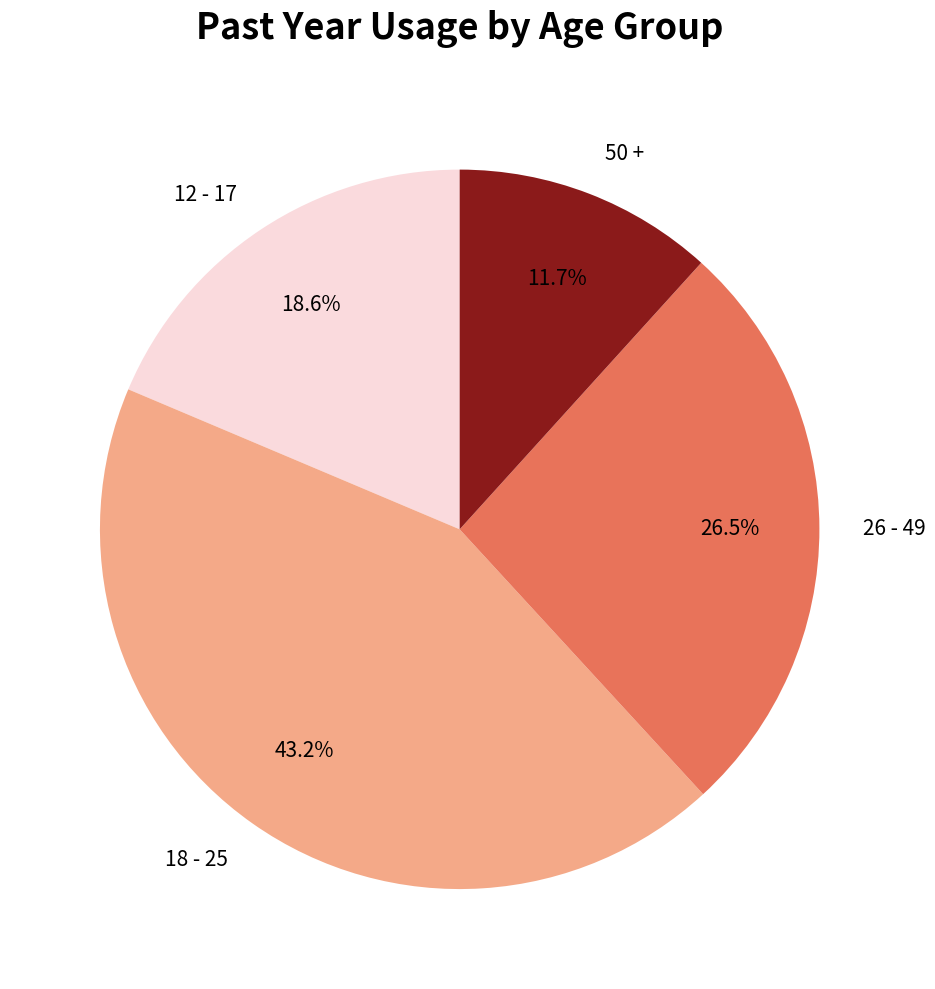

Does 26 - 49 account for over 50% of the chart?

No